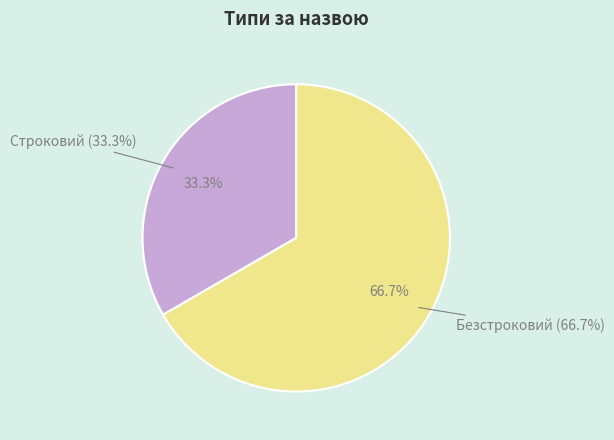

What is the change in value from Строковий to Безстроковий?

+1